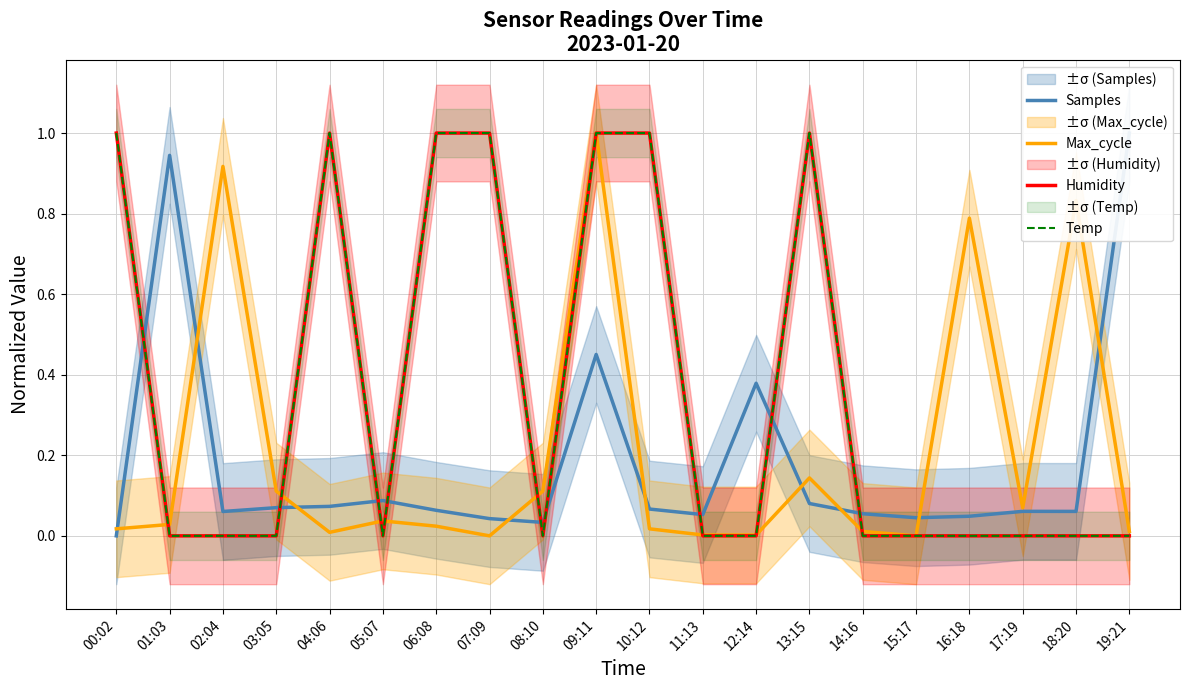

Is the value of Samples at 12:14 greater than the value of Max_cycle at 04:06?

Yes